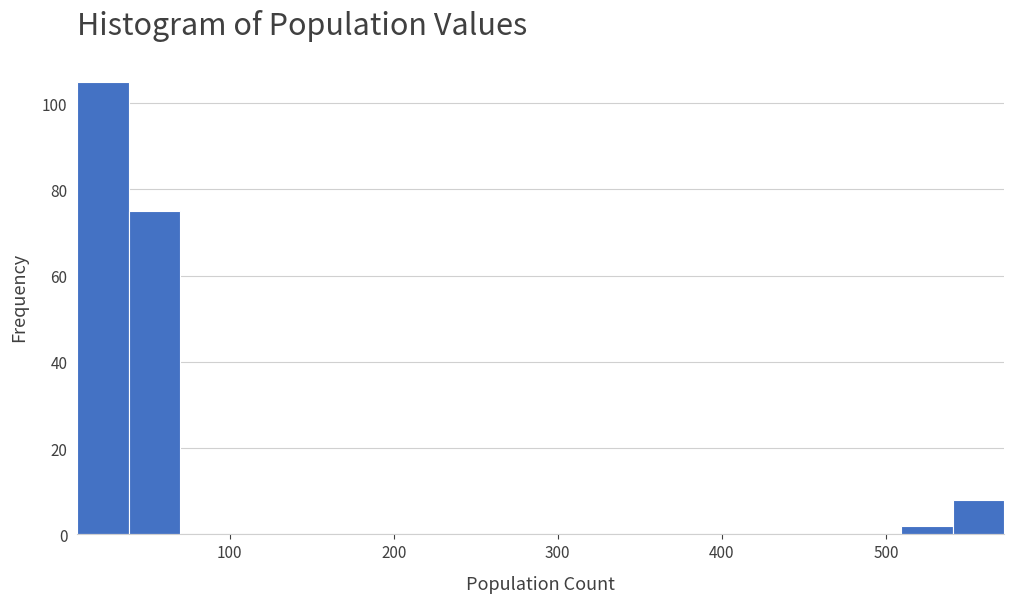

Around what value on the x-axis is the tallest bar? Give the approximate position of its centre, as read against the axis.

20